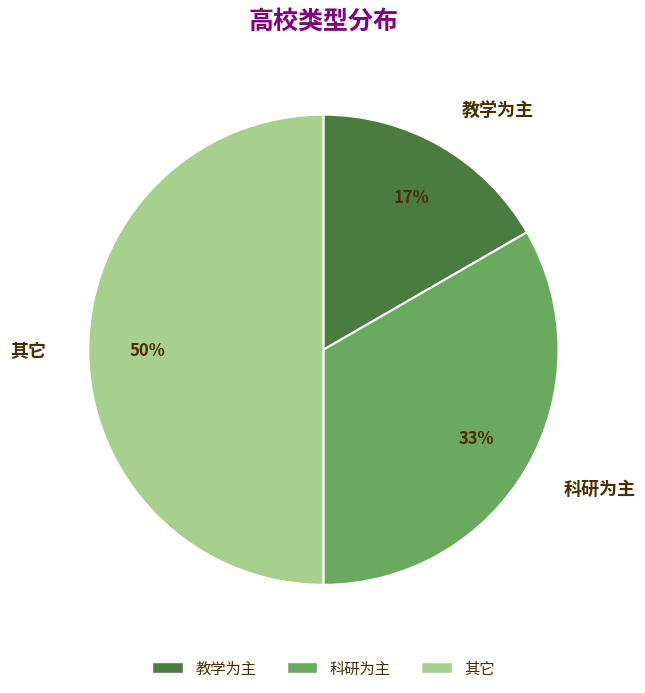

Rank the categories by value from lowest to highest.

教学为主, 科研为主, 其它